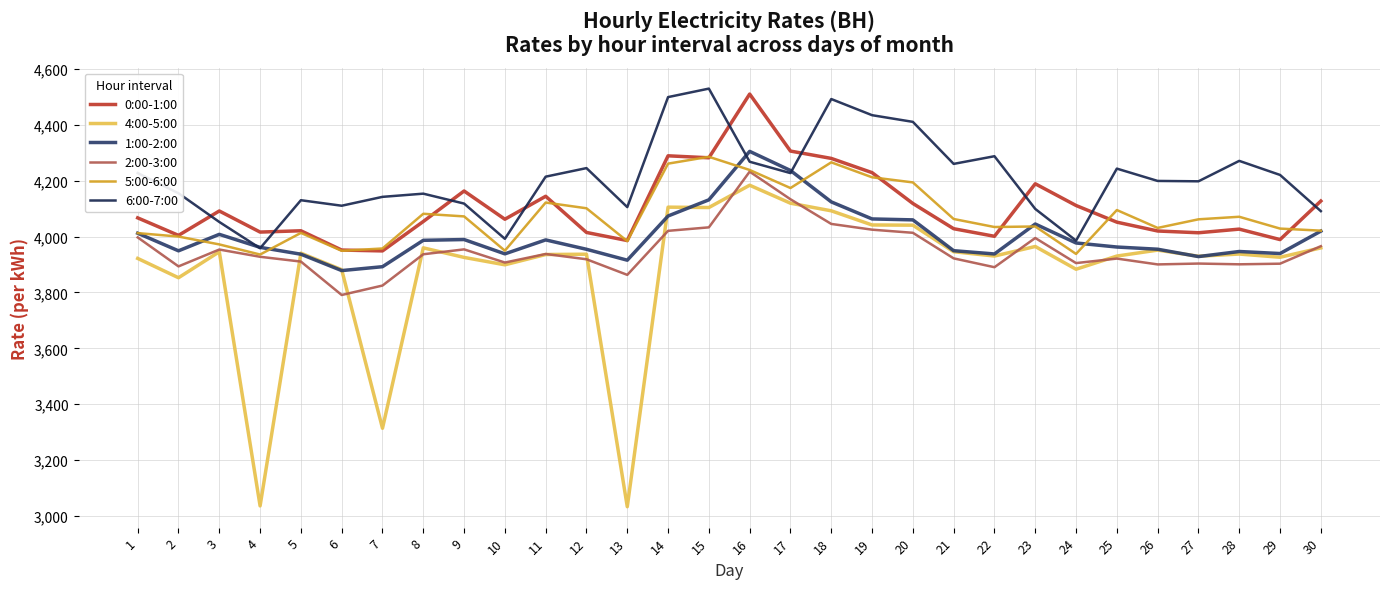

True or false: 6:00-7:00 has a value of 3991.8 at 10.

True